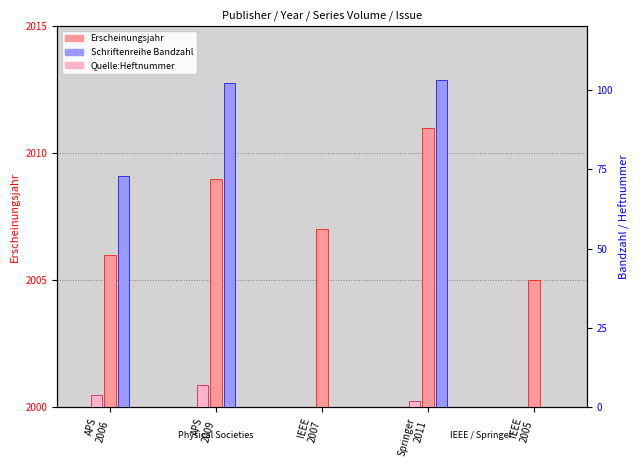

What is the difference between the second highest and minimum values in the Schriftenreihe Bandzahl series?

102